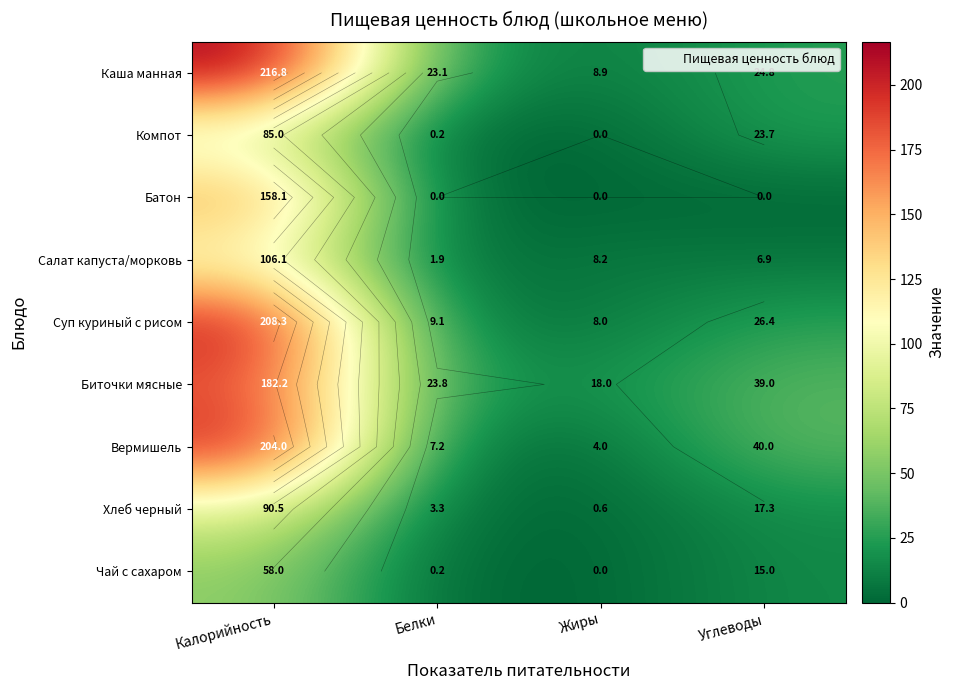

At which label is Биточки мясные closest to 100?

Углеводы